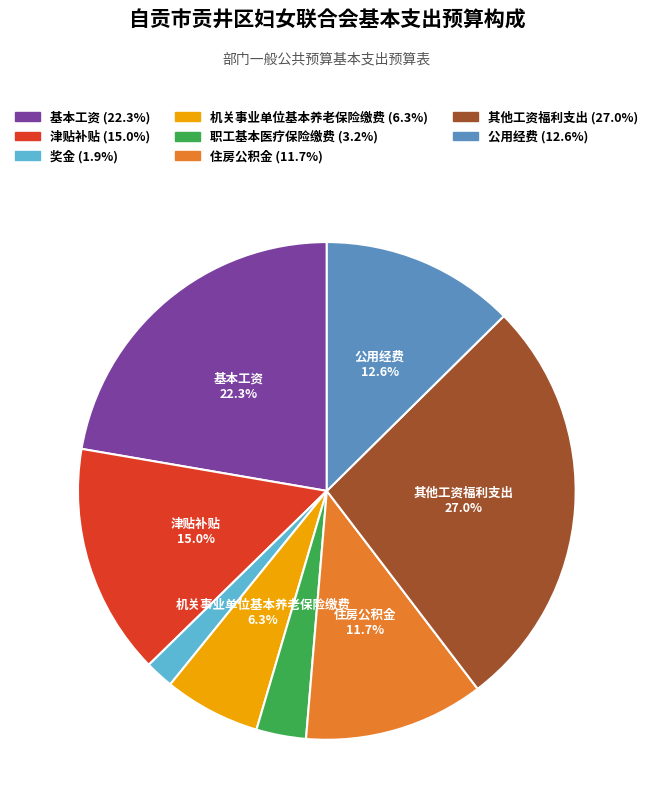

What percentage is the 住房公积金 slice, to the nearest percent?

12%